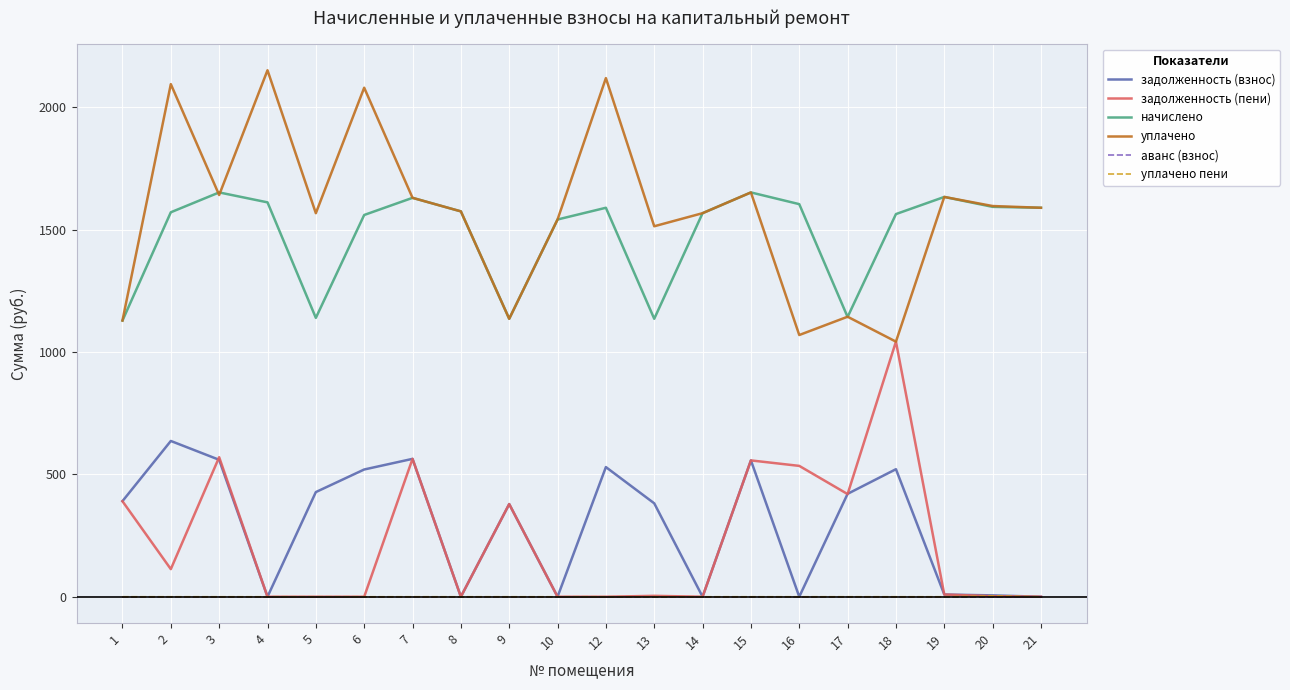

How many values in the задолженность (взнос) series exceed 390?

10